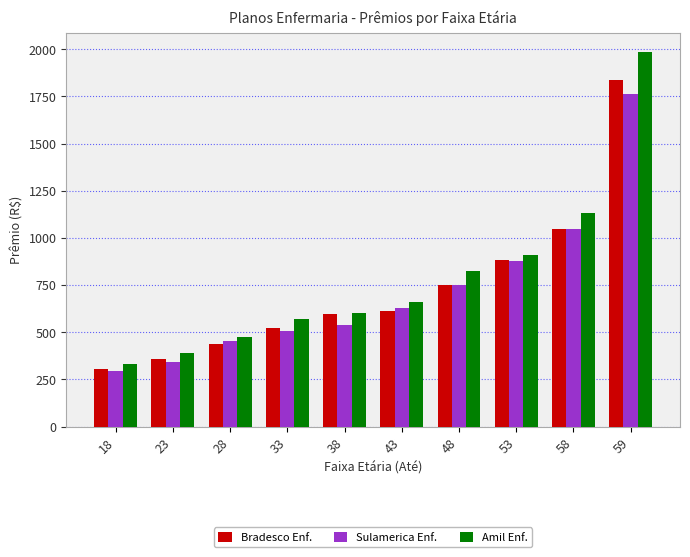

Is the value of Sulamerica Enf. at 33 greater than the value of Amil Enf. at 23?

Yes